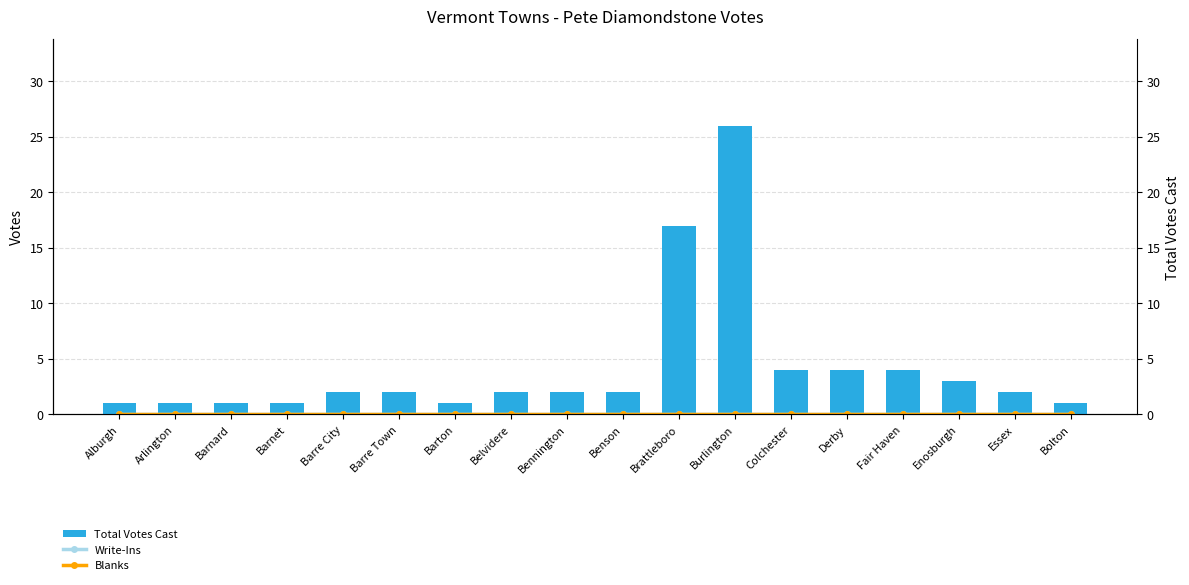

What is the total value across all series at Burlington?

26